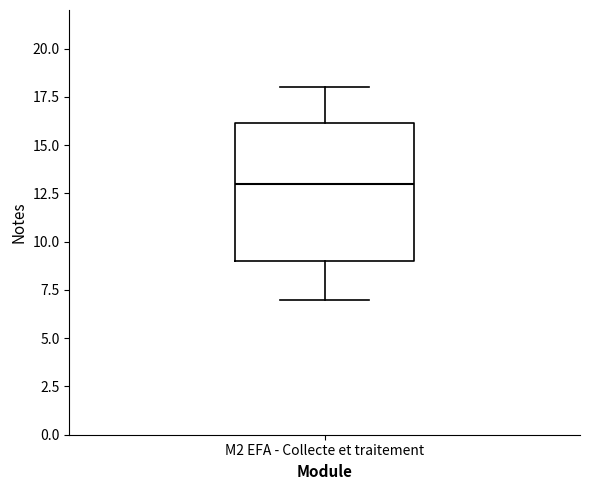

Transcribe this box plot: give where the median line is, the range the box spans, and where the two whiskers end, as read against the y-axis. The values are not printed on the chart, so give them approximately, as read against the axis.

median 13, box 9 to 16, whiskers 7 to 18